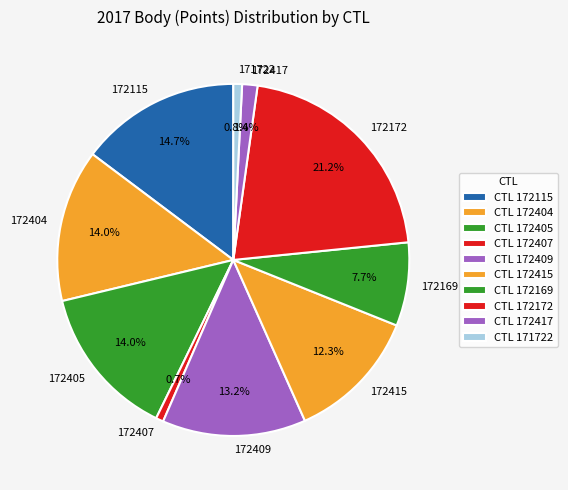

Approximately how many times larger is the value at 172169 compared to 172409?

0.6